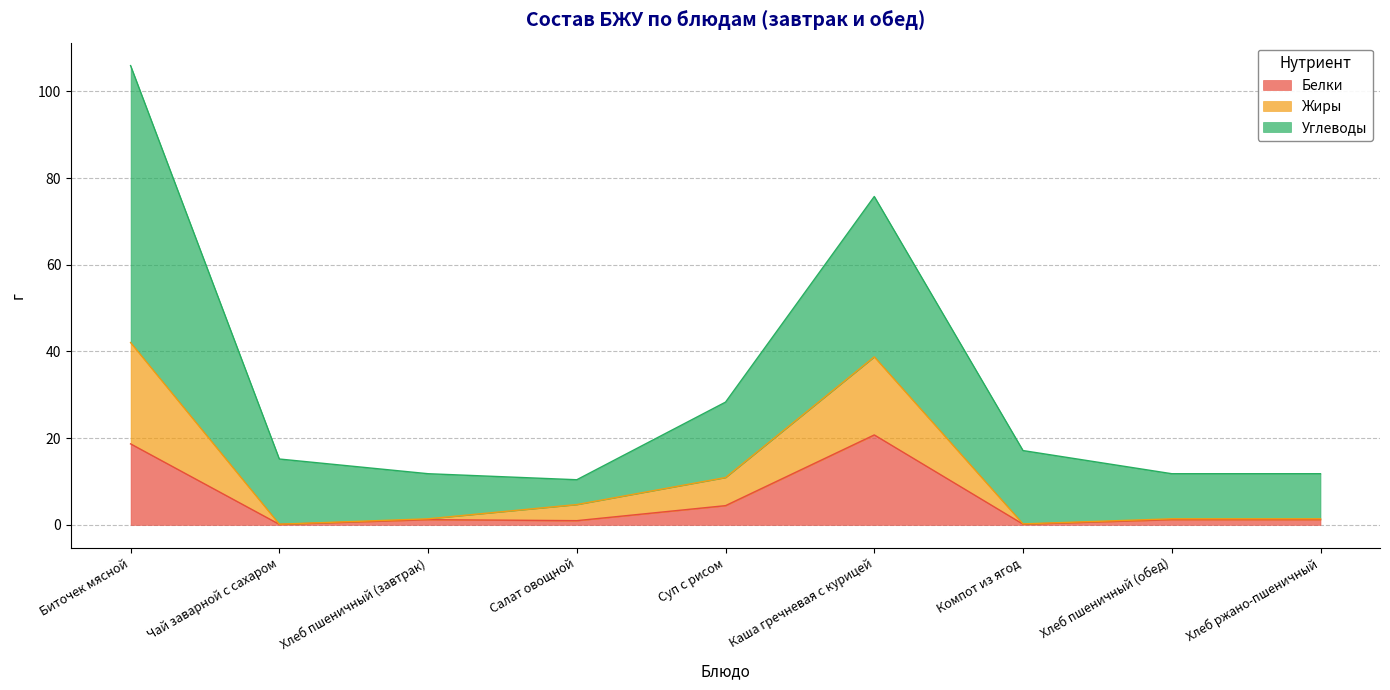

What is the label of the 7th point from the right?

Хлеб пшеничный (завтрак)